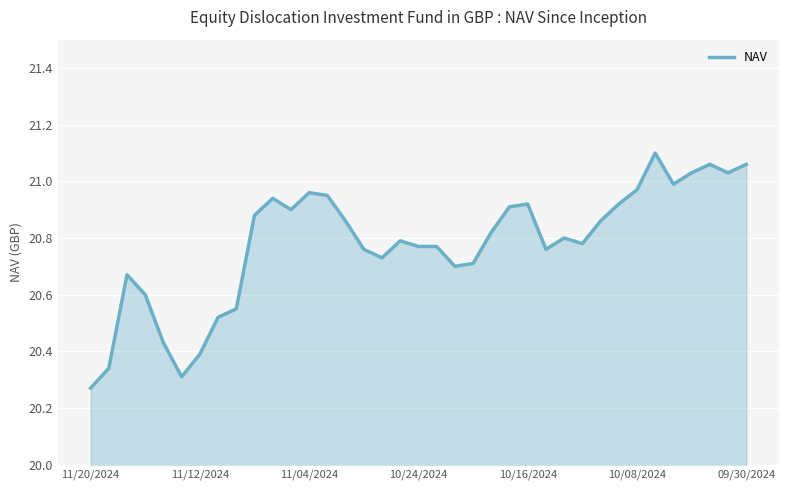

What is the difference between the maximum and minimum values?

0.8